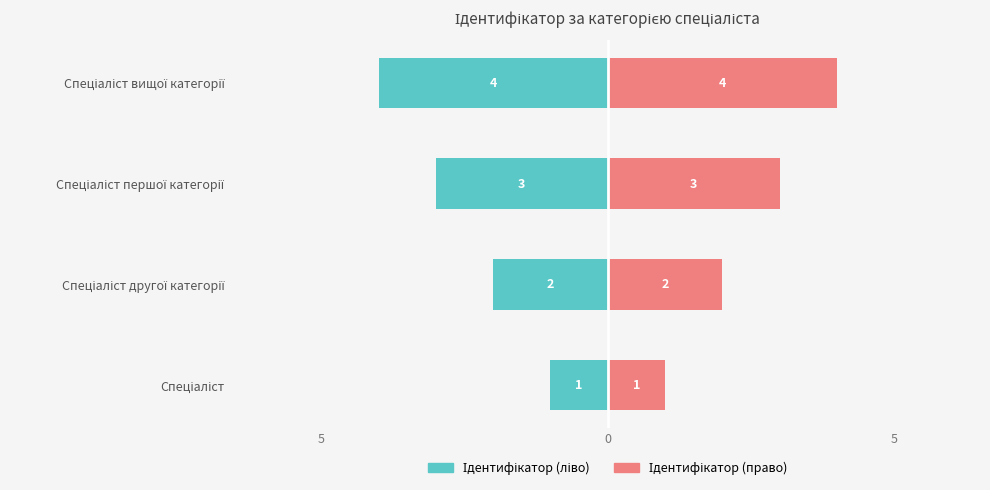

Reading left to right, extract all data points from this chart.

Ідентифікатор (ліво): -1	-2	-3	-4
Ідентифікатор (право): 1	2	3	4